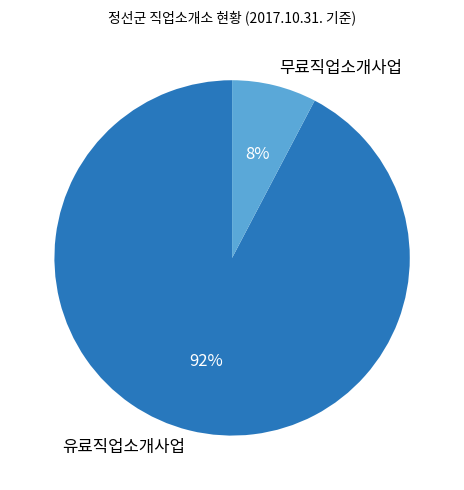

Rank the categories by value from highest to lowest.

유료직업소개사업, 무료직업소개사업